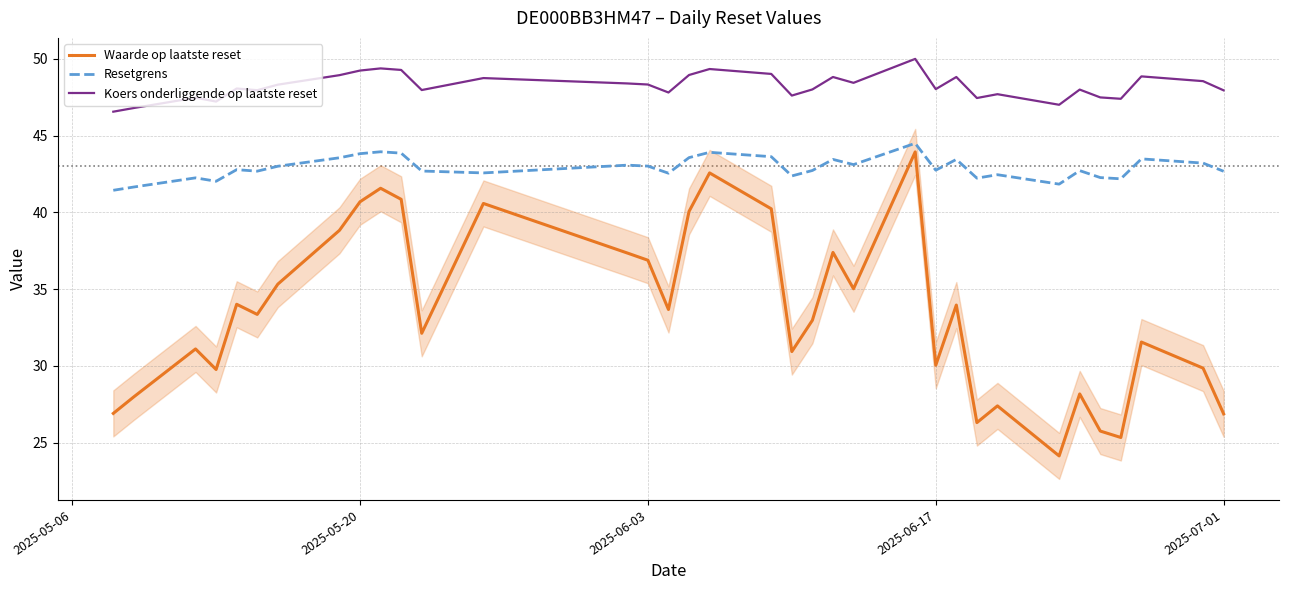

Reading left to right, transcribe all the data shown in this chart.

Waarde op laatste reset: 26.9	28.0	31.1	29.8	34.0	33.4	35.3	38.8	40.7	41.6	40.9	32.1	40.6	37.4	36.9	33.7	40.1	42.6	40.2	30.9	33.0	37.4	35.0	43.9	30.0	34.0	26.3	27.4	24.1	28.2	25.8	25.3	31.6	29.9	26.9
Resetgrens: 41.4	41.7	42.2	42.0	42.8	42.7	43.0	43.6	43.8	43.9	43.9	42.7	42.6	43.1	43.0	42.6	43.6	43.9	43.6	42.4	42.7	43.5	43.1	44.5	42.7	43.5	42.2	42.5	41.8	42.7	42.3	42.2	43.5	43.2	42.7
Koers onderliggende op laatste reset: 46.6	46.8	47.5	47.2	48.1	48.0	48.3	48.9	49.2	49.4	49.3	48.0	48.8	48.4	48.3	47.8	49.0	49.3	49.0	47.6	48.0	48.8	48.4	50.0	48.0	48.8	47.5	47.7	47.0	48.0	47.5	47.4	48.9	48.5	48.0